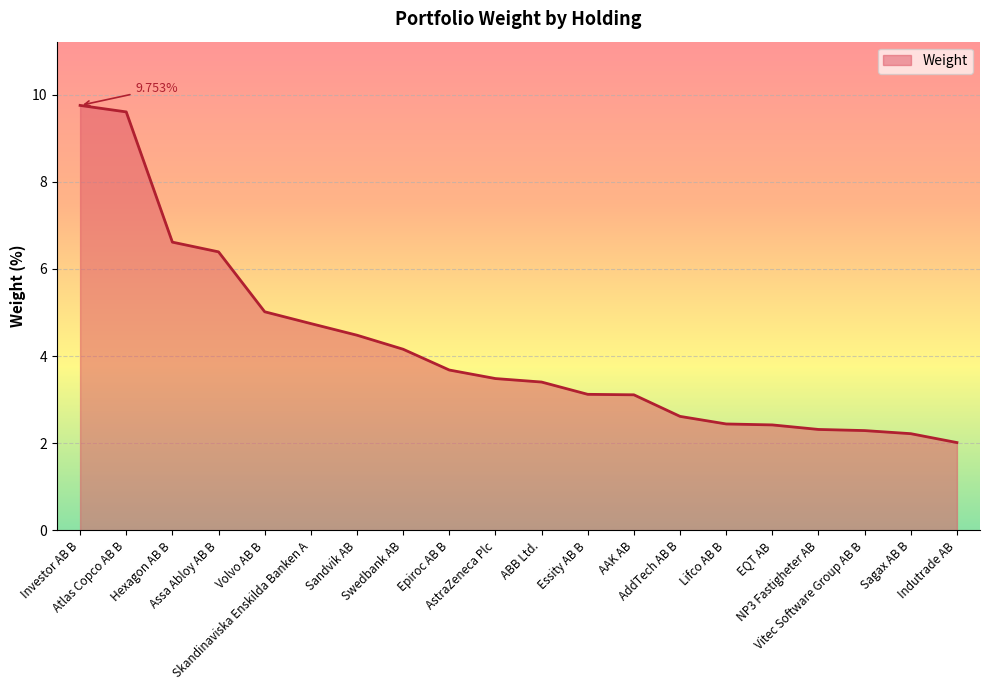

What is the change in value from AstraZeneca Plc to AAK AB?

-0.4